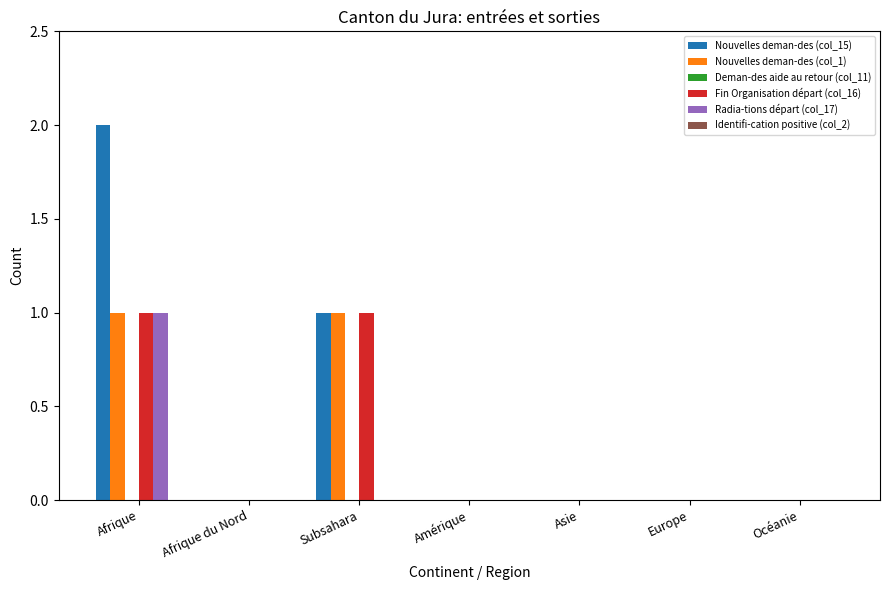

True or false: Fin Organisation départ (col_16) has a value of 0 at Océanie.

True